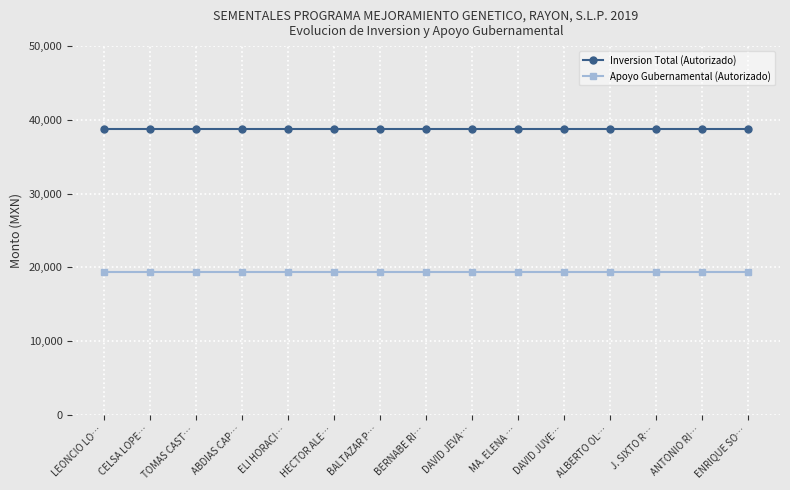

At how many categories does at least one series exceed 32511?

15